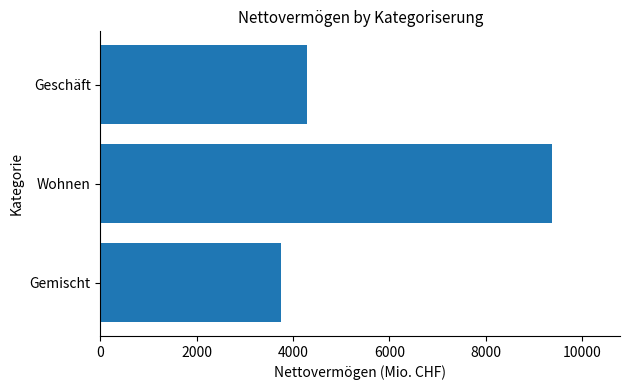

The value at Wohnen is 14175.0. True or false?

False